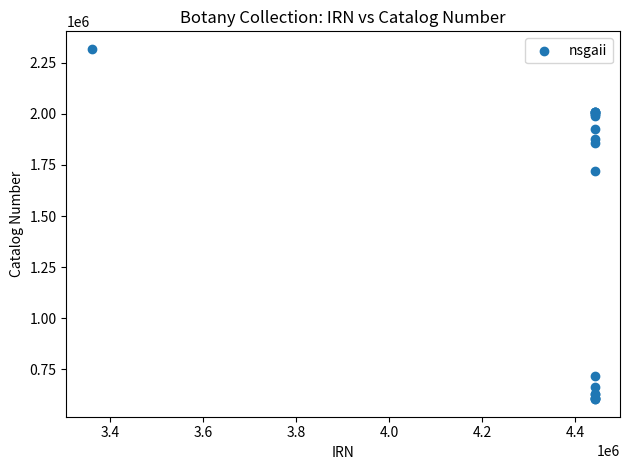

What Y value in the scatter plot is closest to 1461159?

1721493